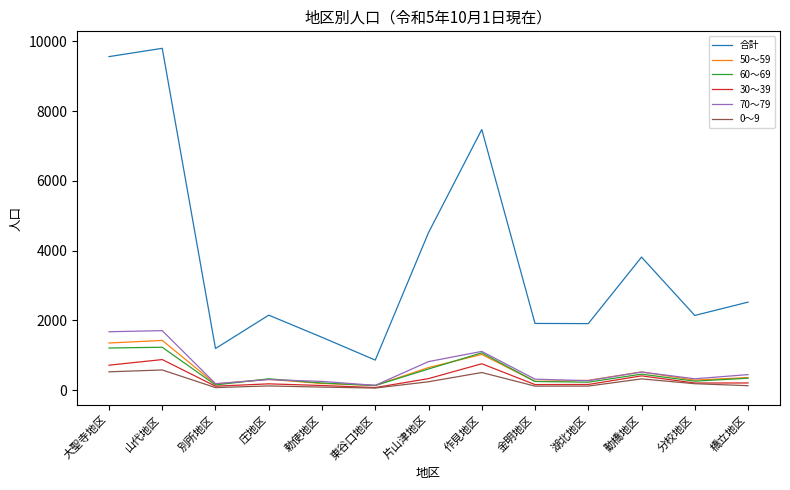

Which series has the largest range (max minus min)?

合計